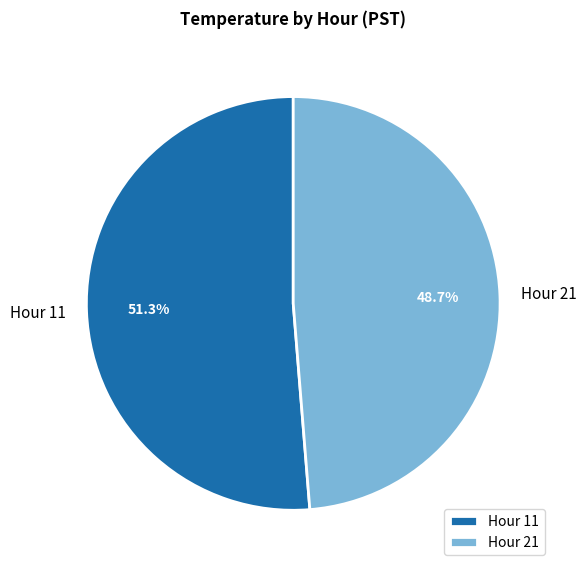

To the nearest percent, what is the difference between the largest and smallest slice percentages?

3%